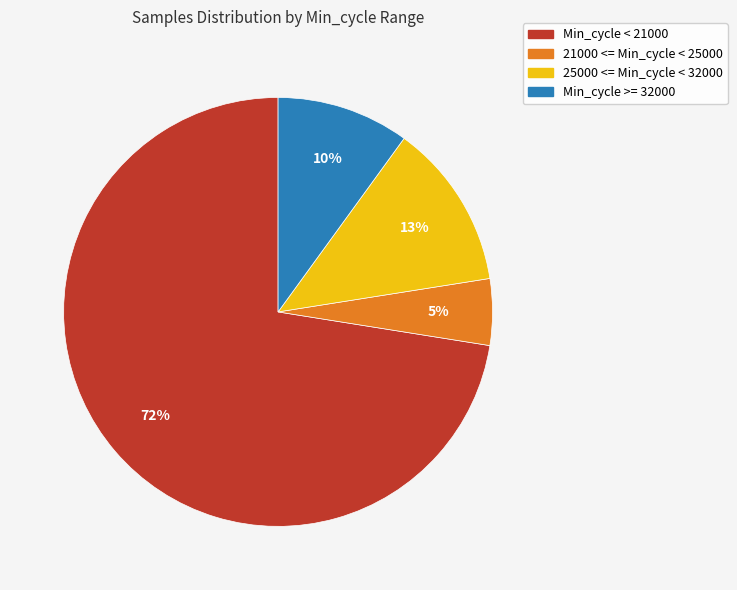

Which slice represents more than half of the pie?

Min_cycle < 21000